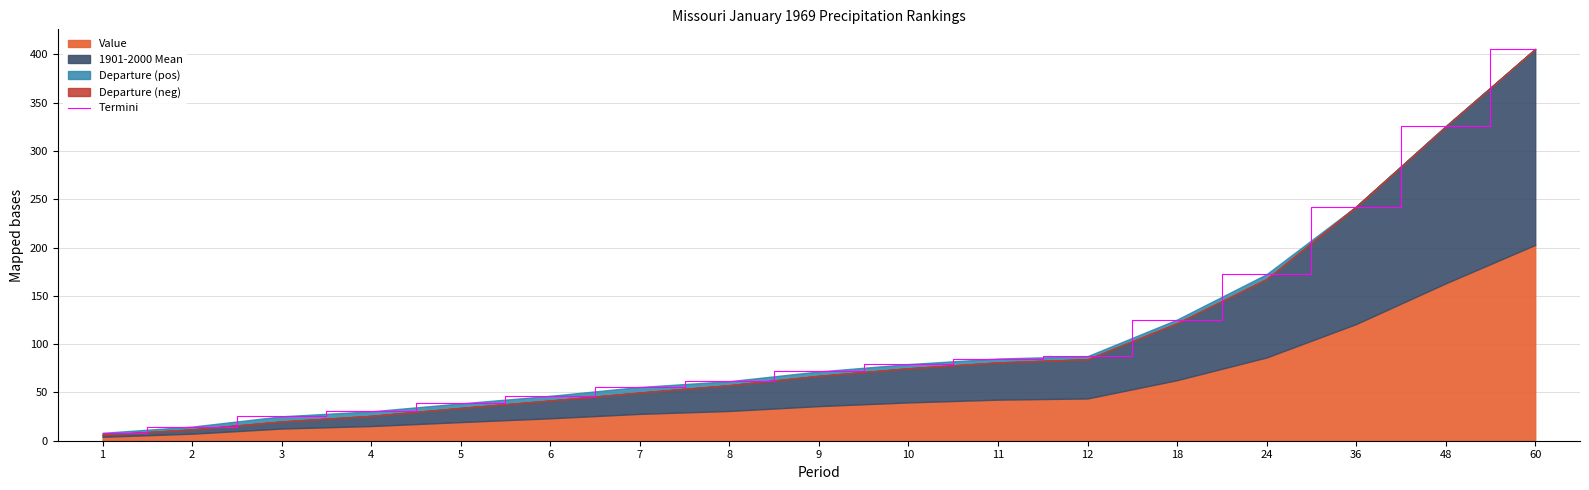

Which category has the highest value across all series?

60